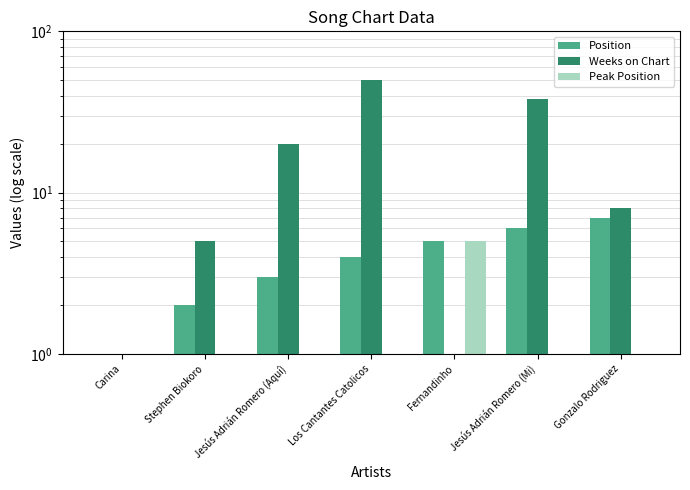

How many bars are there in each group?

3